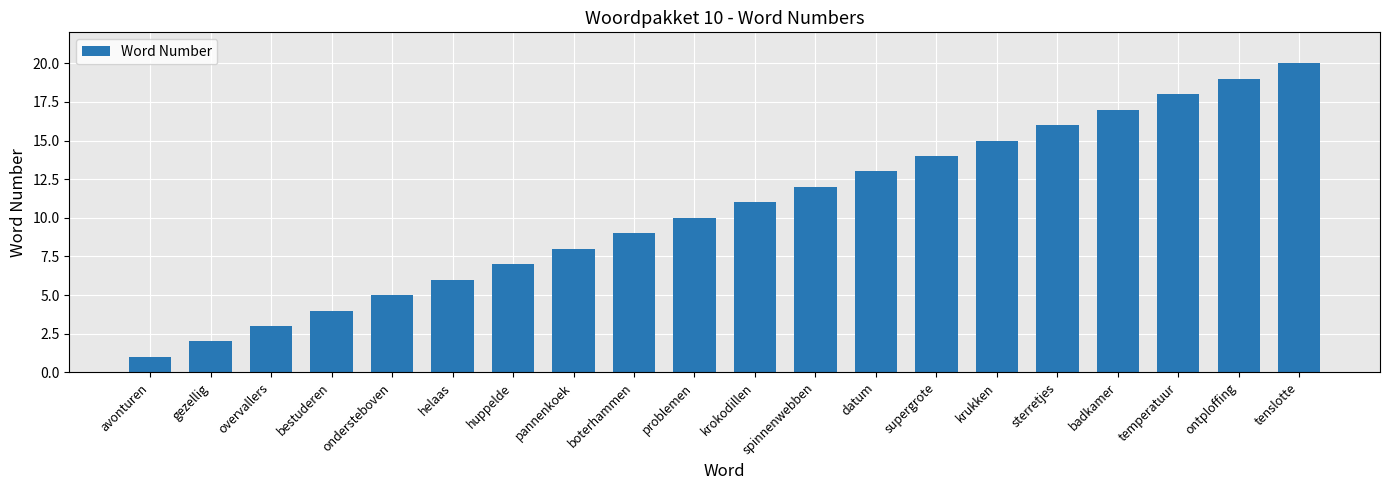

How many bars are there in total?

20